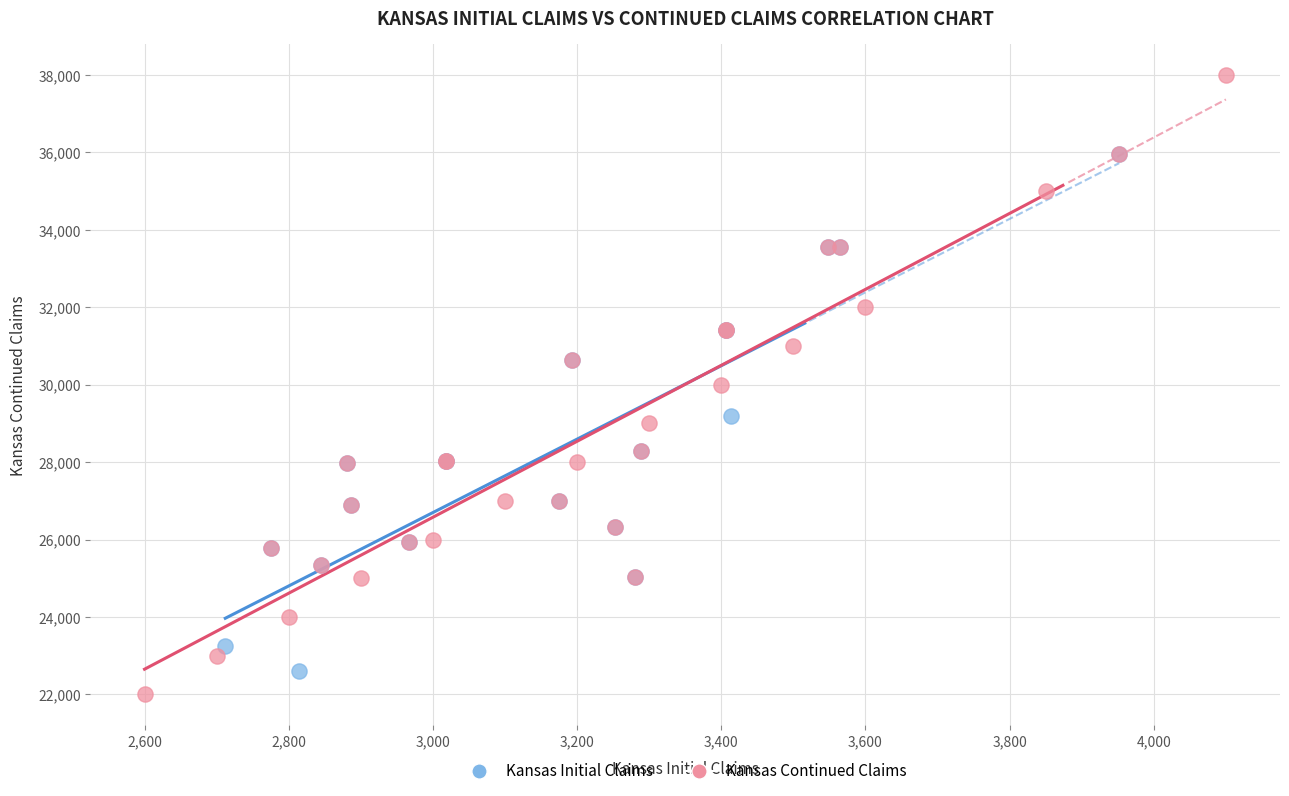

Which series has the widest spread of Y values?

Kansas Continued Claims